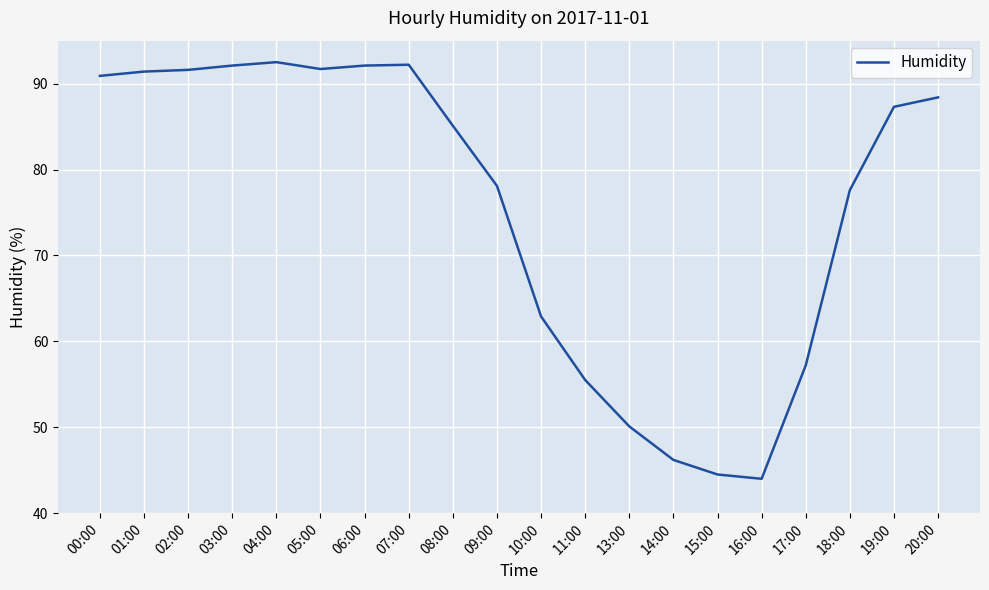

Where is the data nearest to the value 68?

10:00